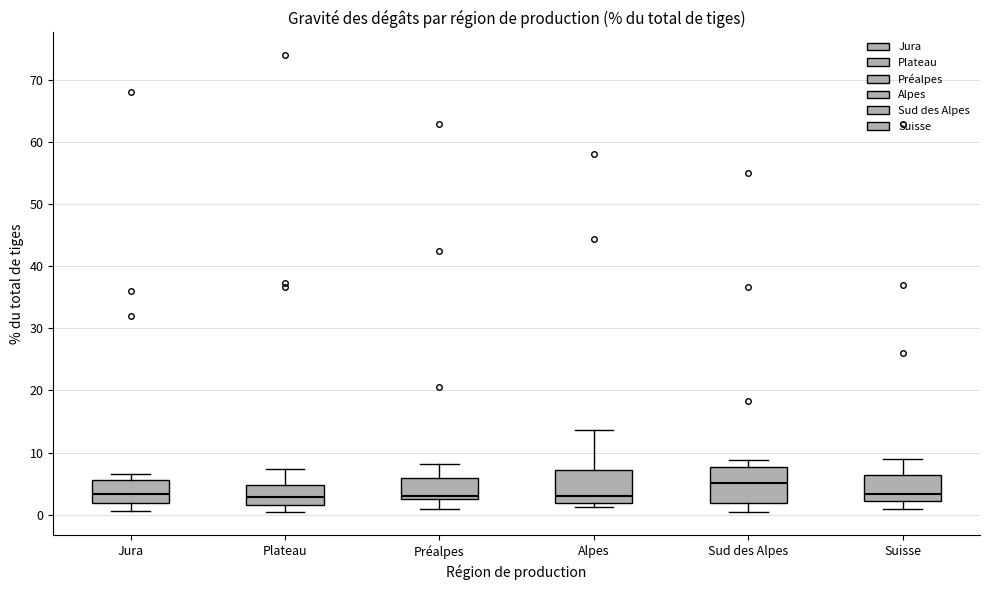

Reading left to right, read every box against the y-axis: the position of its median line, the range the box covers, and the ends of its whiskers. The values are not printed on the chart, so give them approximately, as read against the axis.

Jura: median 3, box 2 to 6, whiskers 1 to 7
Plateau: median 3, box 2 to 5, whiskers 1 to 7
Préalpes: median 3 (just above the box's lower edge), box 3 to 6, whiskers 1 to 8
Alpes: median 3, box 2 to 7, whiskers 1 to 14
Sud des Alpes: median 5, box 2 to 8, whiskers 0 to 9
Suisse: median 3, box 2 to 6, whiskers 1 to 9